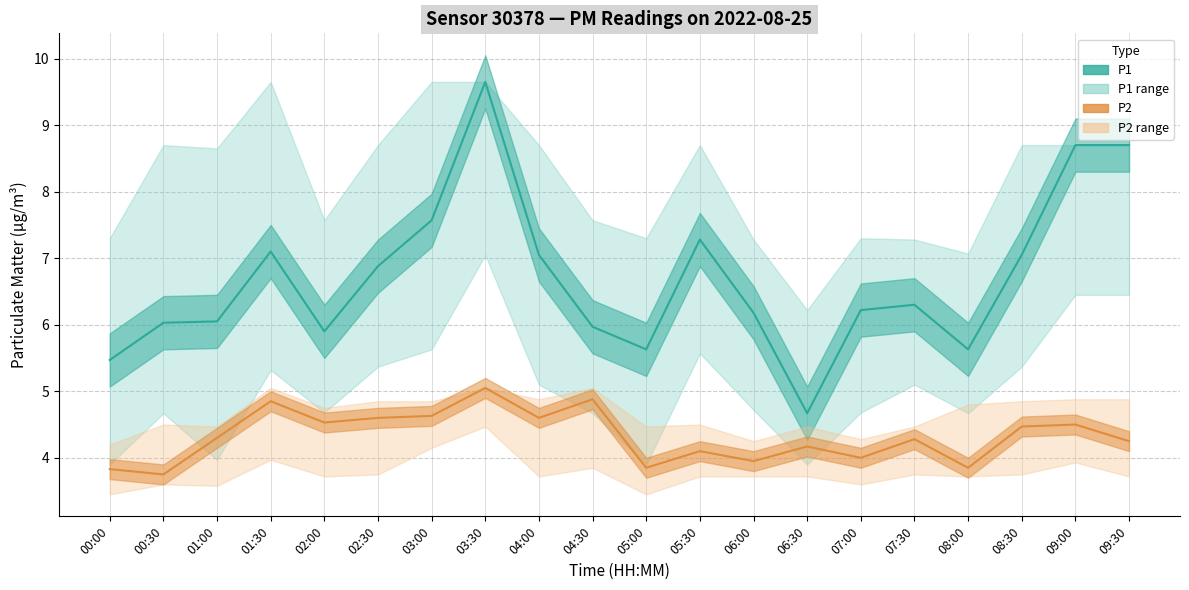

What is the highest value of the P2_lower series?

4.5